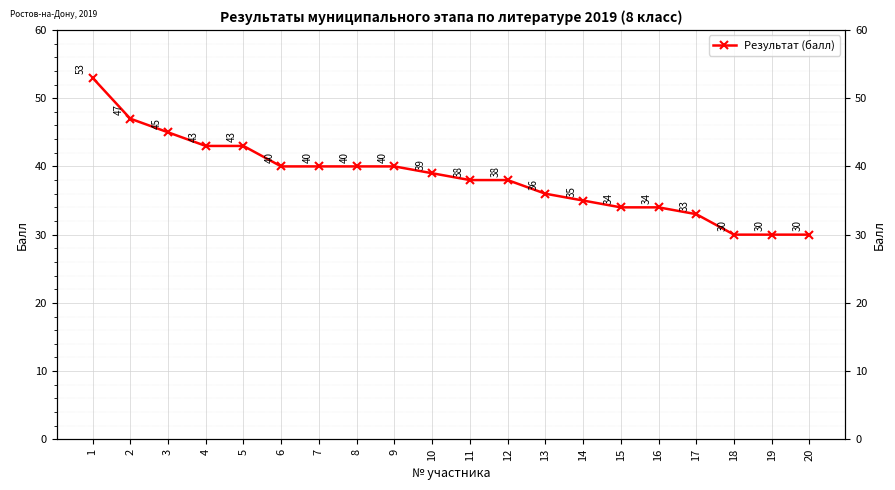

What is the change in value from 2 to 14?

-12